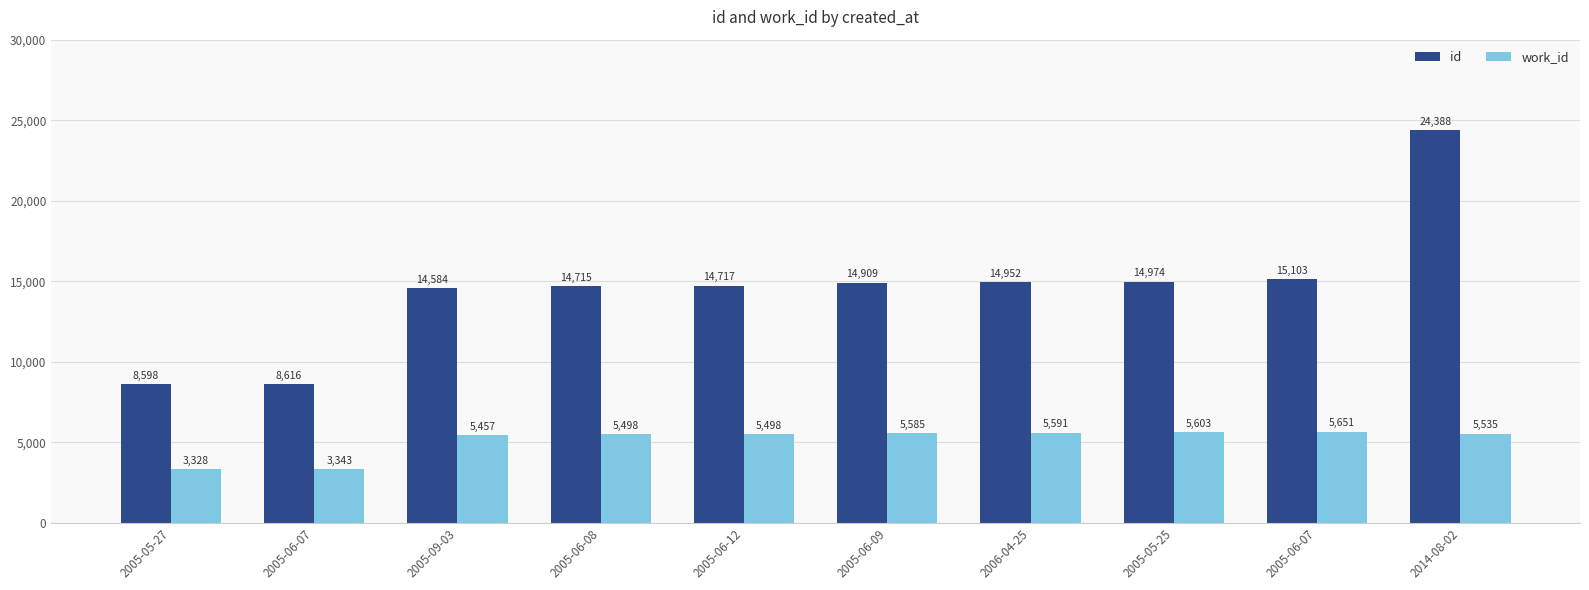

How many groups of bars are there?

10